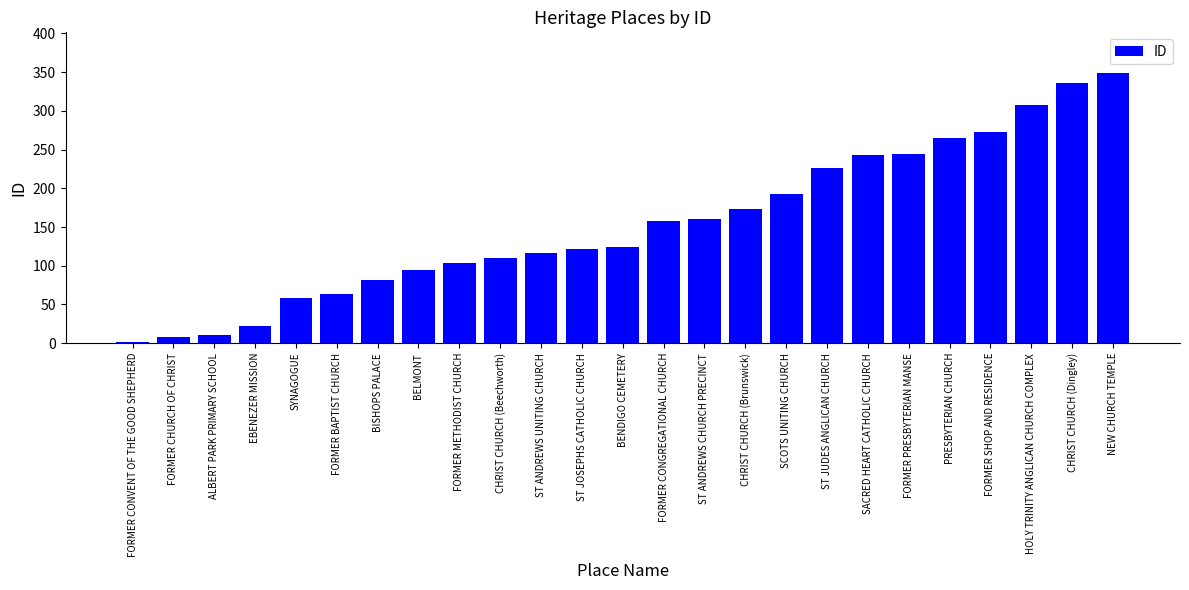

Is it true that the value at ST JUDES ANGLICAN CHURCH is 226?

True